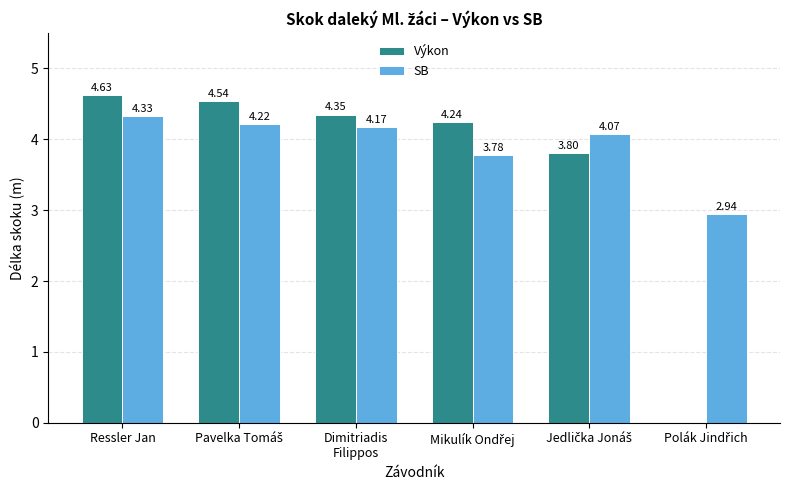

Are the bars grouped side by side (vs. stacked)?

Yes